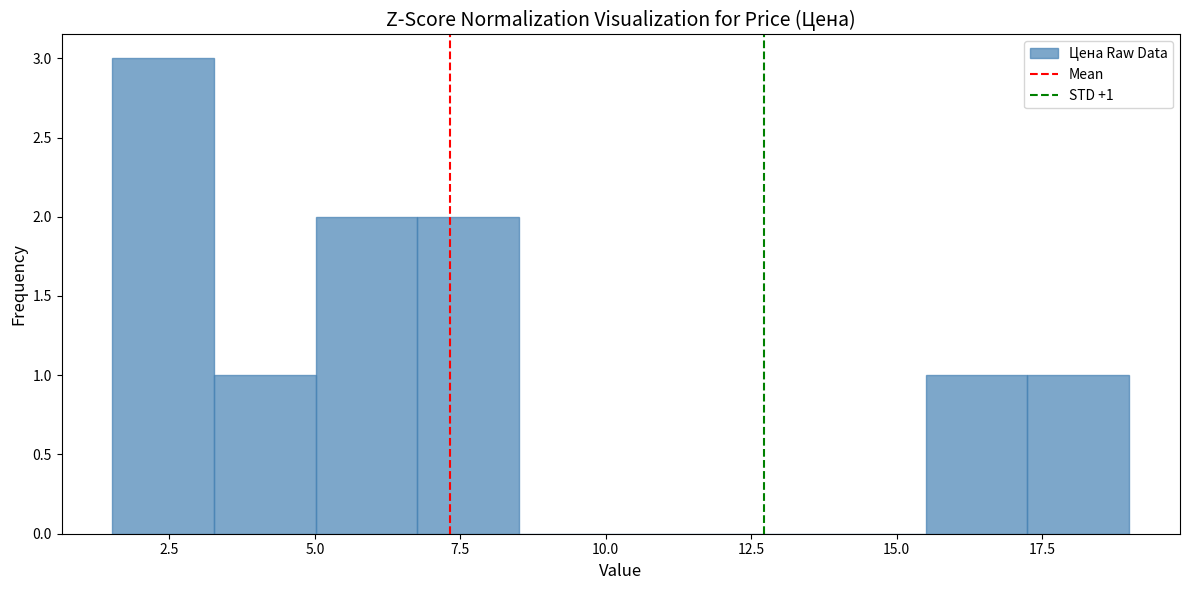

Read against the x-axis, roughly where is the centre of the tallest bar?

2.5